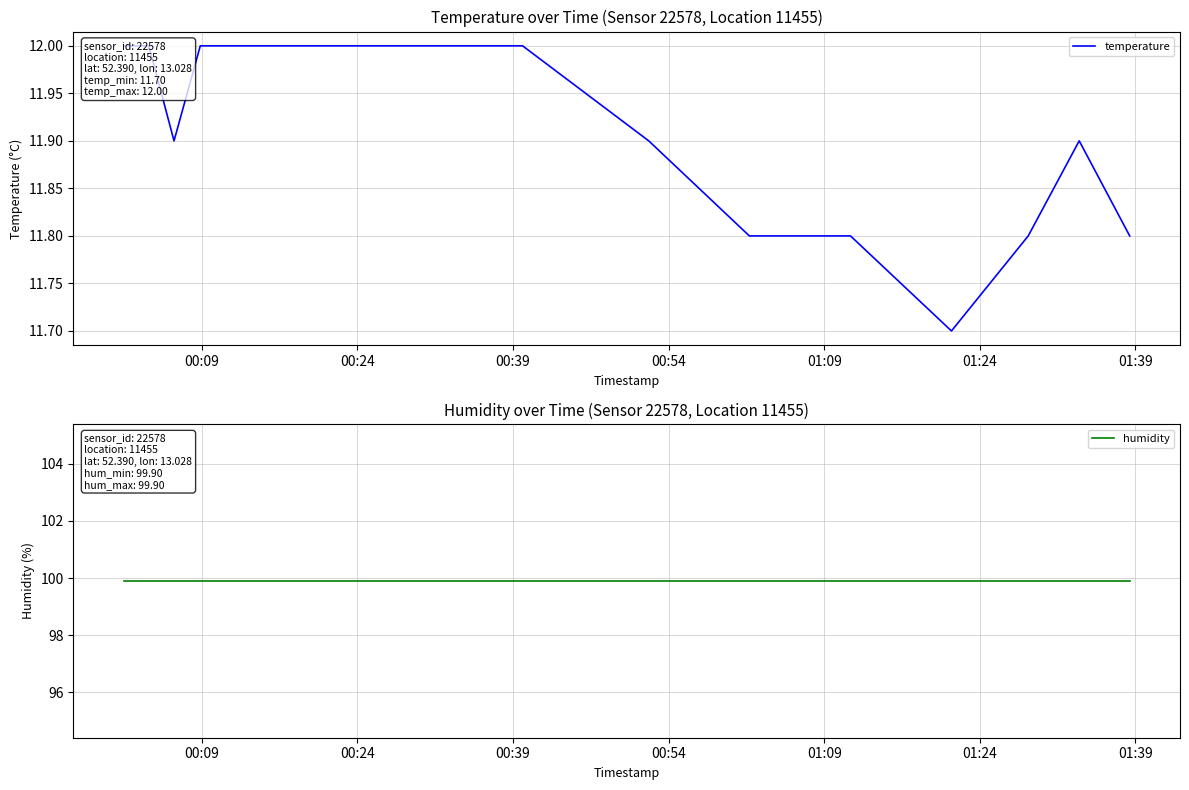

The humidity series shows 149.4 at 00:09. True or false?

False